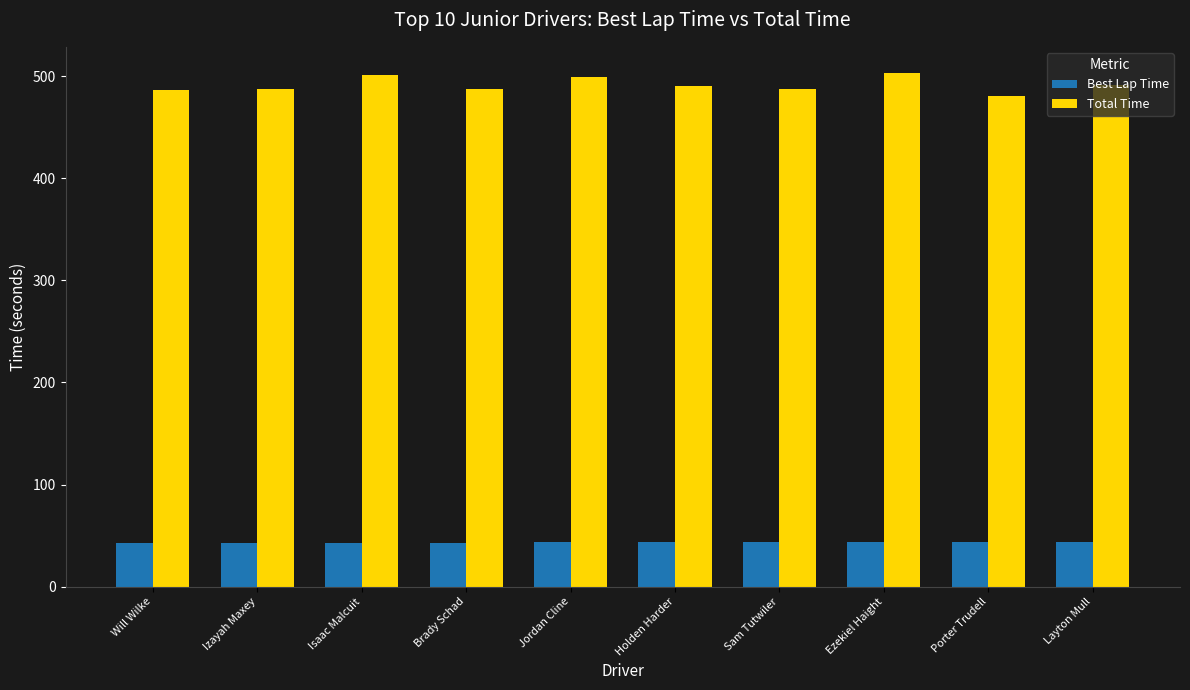

What is the lowest value of the Total Time series?

480.5